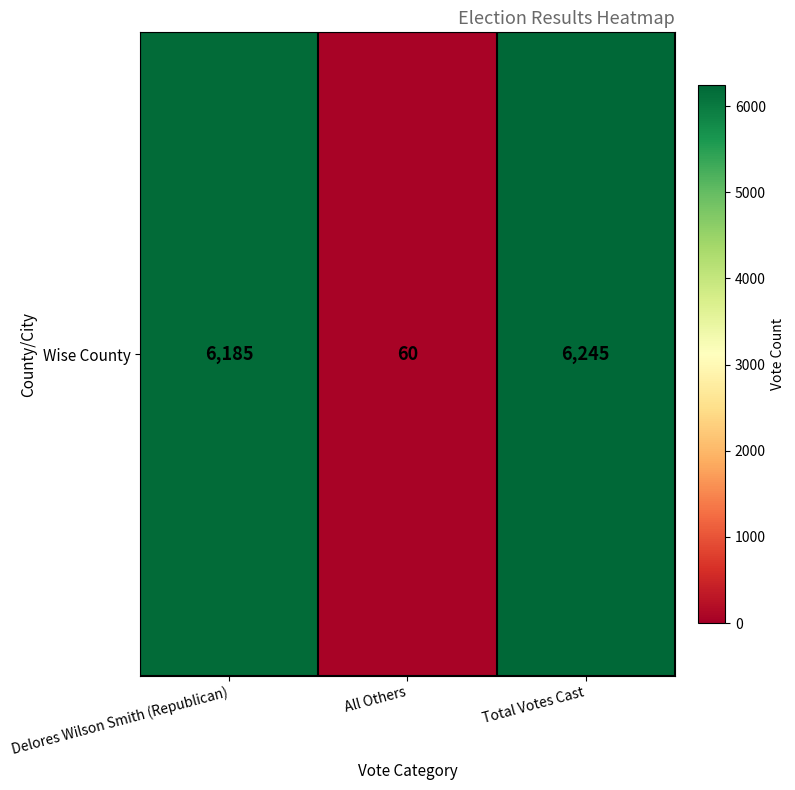

Approximately how many times larger is the value at Total Votes Cast compared to Delores Wilson Smith (Republican)?

1.0